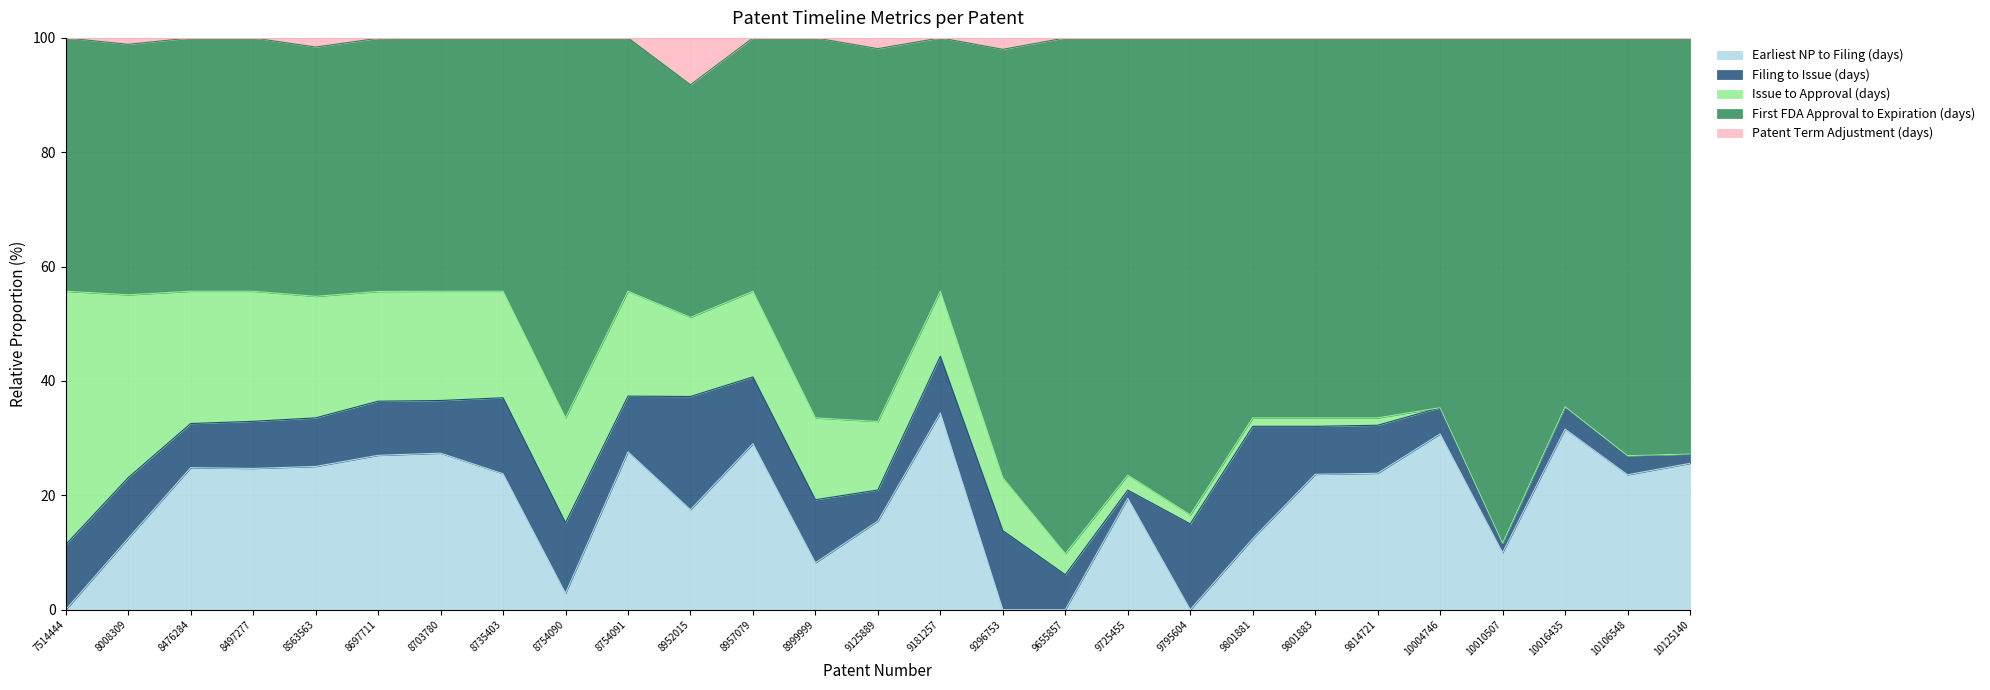

Between 8697711 and 8754091, which series saw the biggest shift?

Earliest NP to Filing (days)